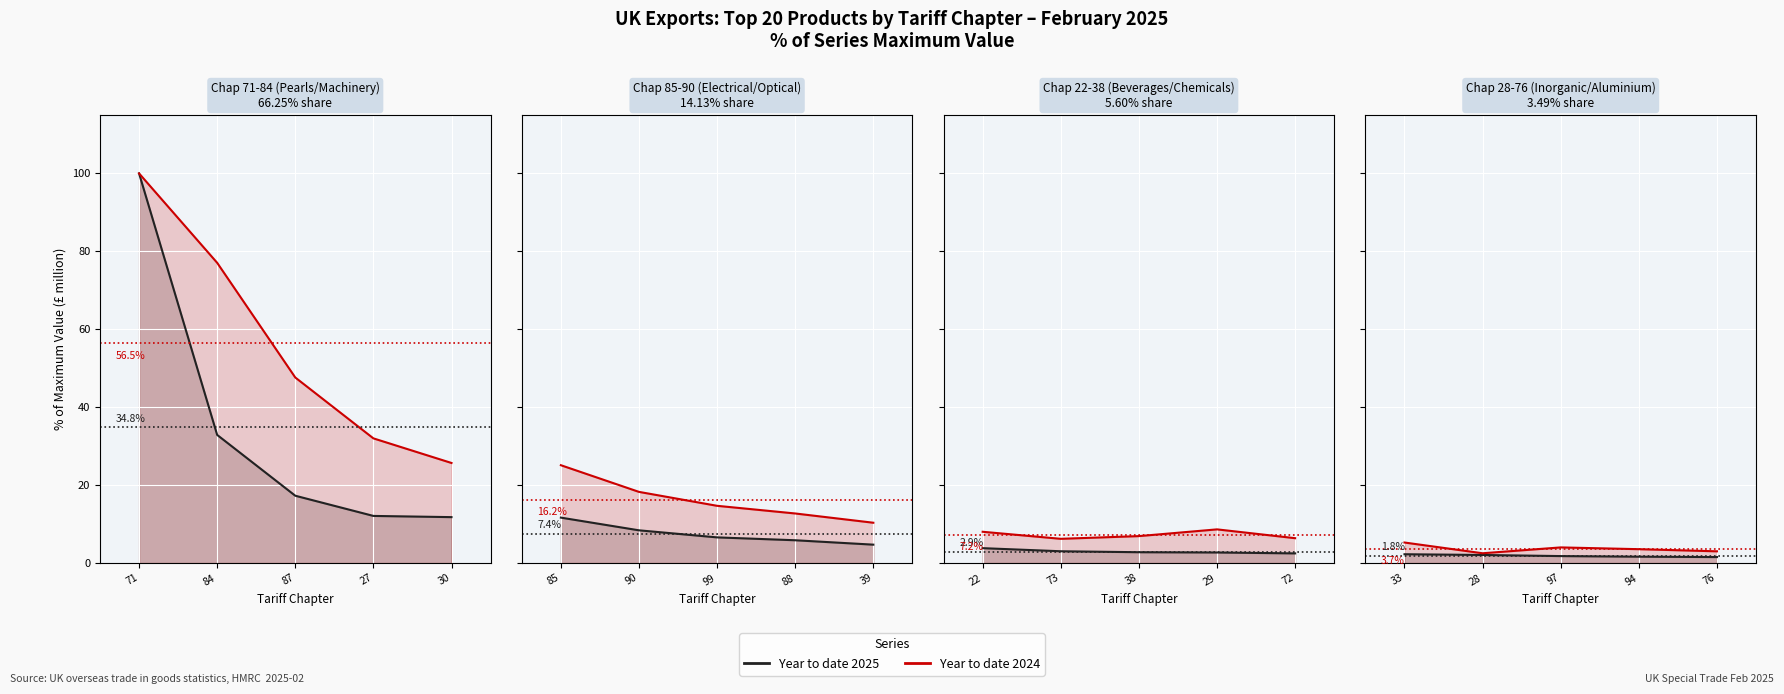

True or false: Year to date 2024 has a value of 3.9 at 76.

False